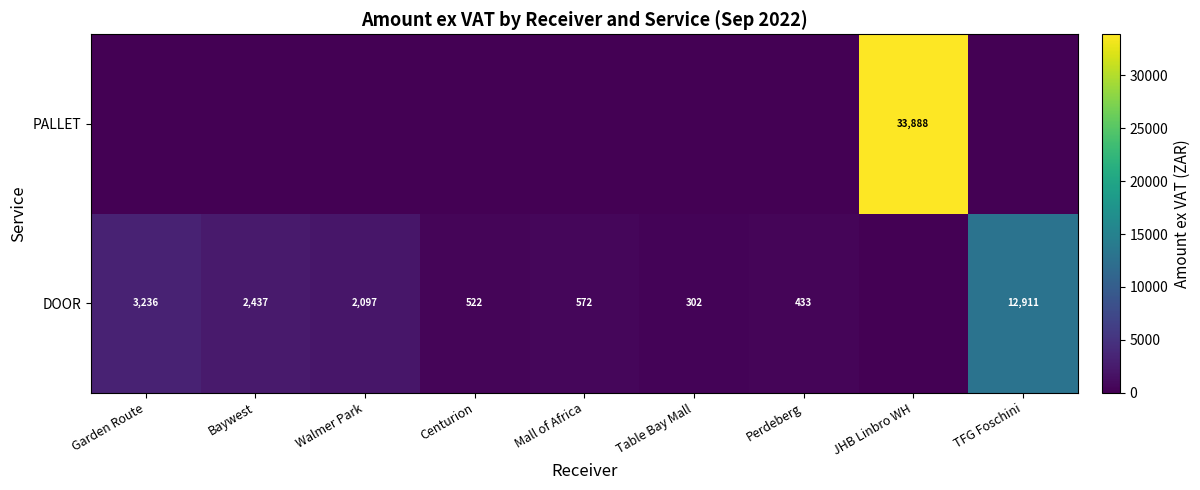

Is it true that PALLET equals 33888 at JHB Linbro WH?

True